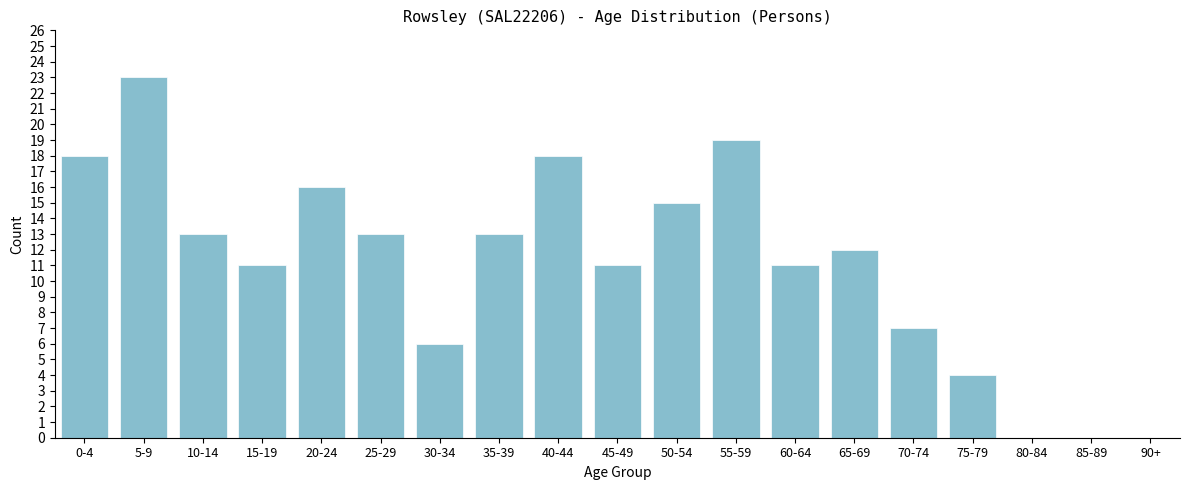

Reading right to left, extract all data points from this chart.

90+=0	85-89=0	80-84=0	75-79=4	70-74=7	65-69=12	60-64=11	55-59=19	50-54=15	45-49=11	40-44=18	35-39=13	30-34=6	25-29=13	20-24=16	15-19=11	10-14=13	5-9=23	0-4=18